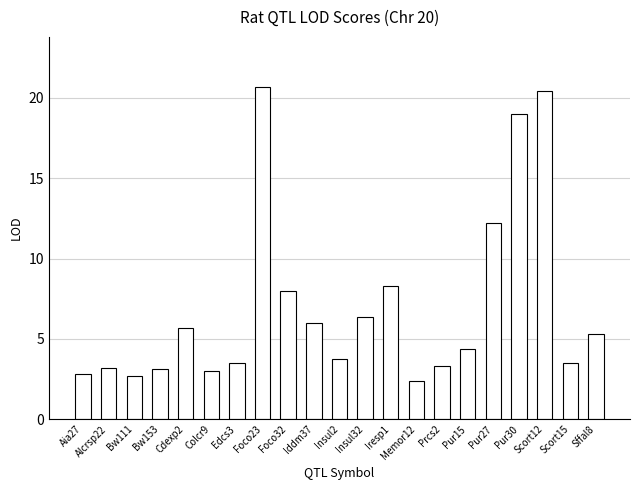

What is the label of the 2nd bar from the left?

Alcrsp22